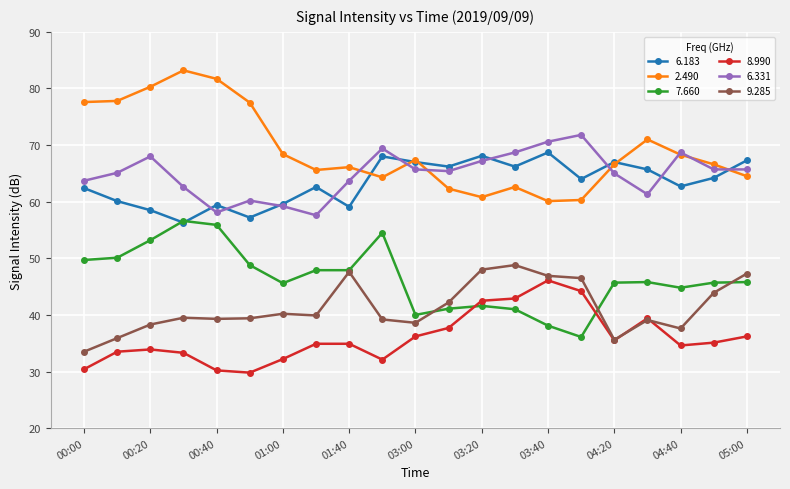

True or false: 6.331 has more than 1 points higher than both neighbors.

True